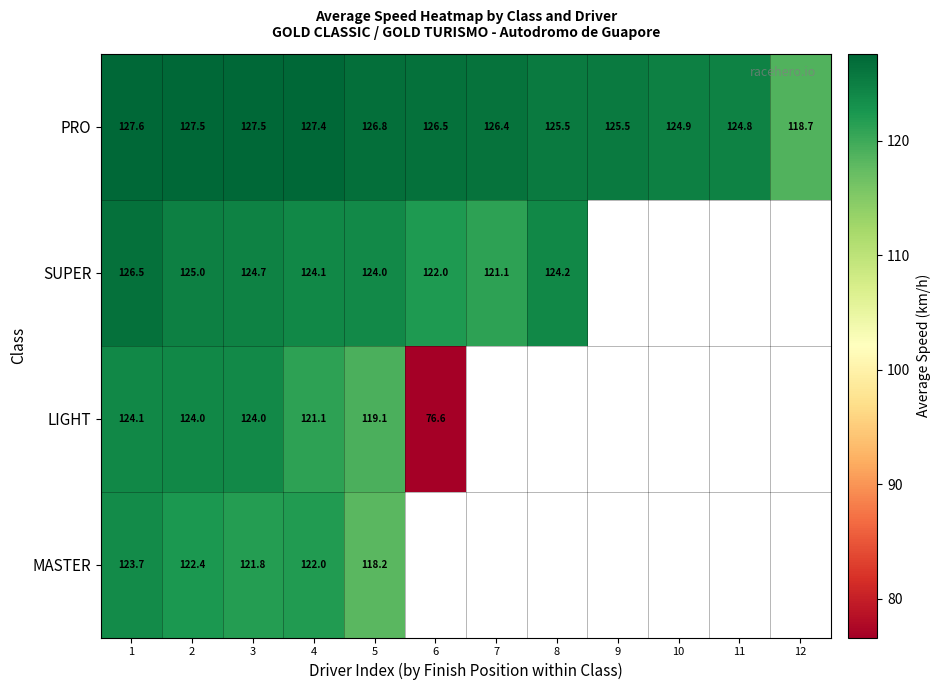

Between 9 and 11, which series saw the biggest shift?

PRO